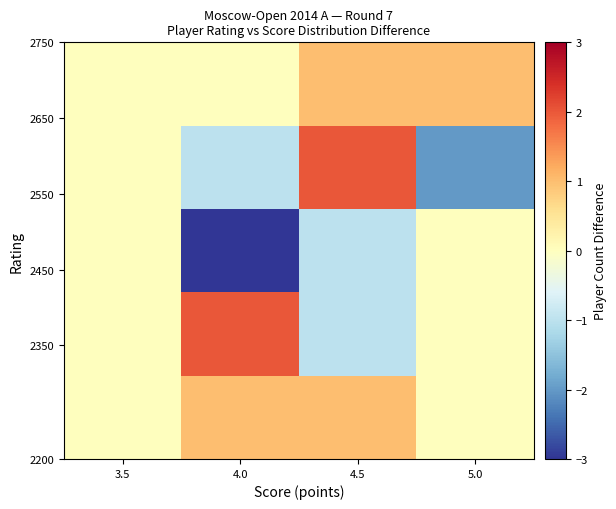

What is the maximum value shown in the chart?

2